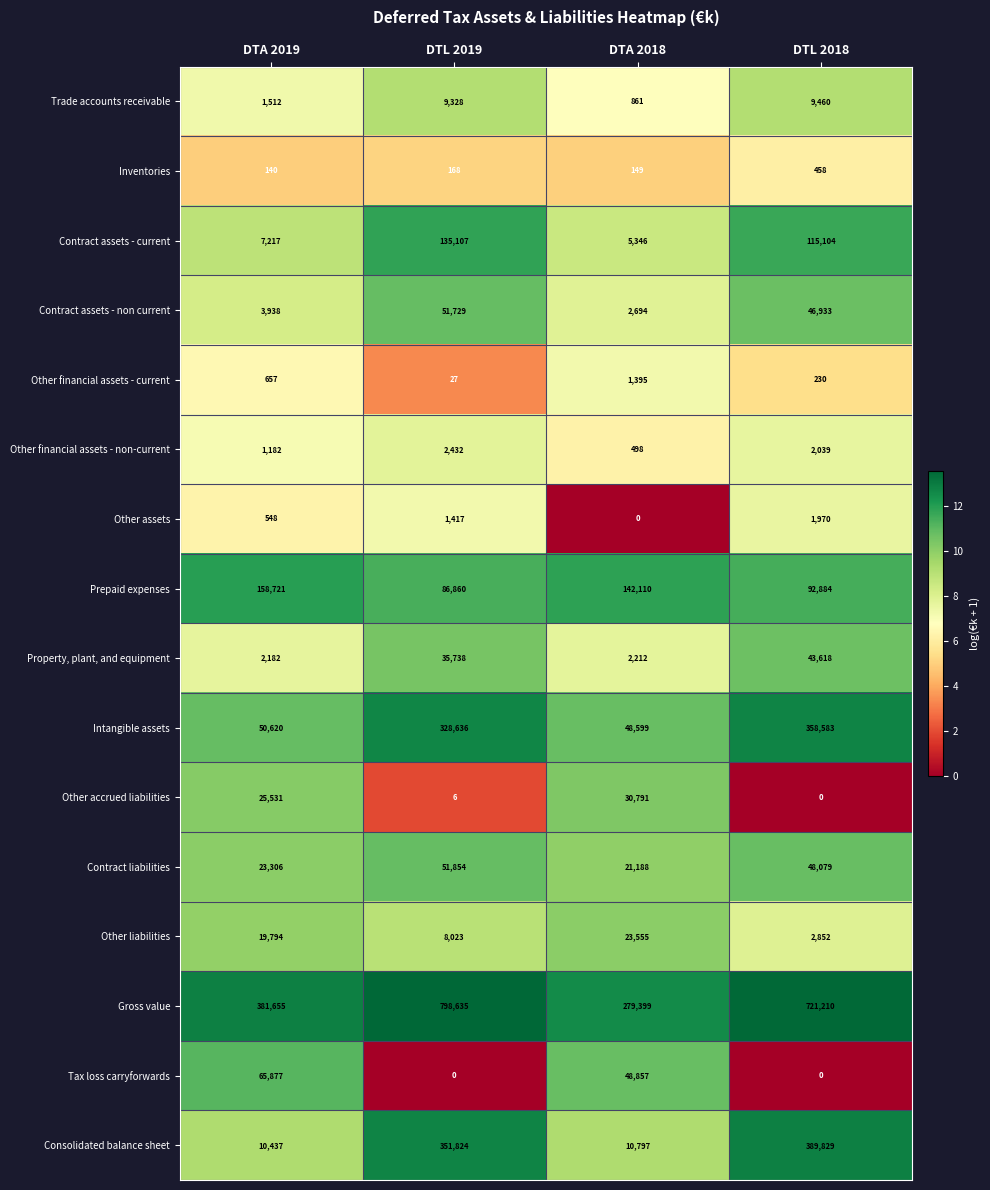

The value of Intangible assets at DTA 2019 is 67498. True or false?

False